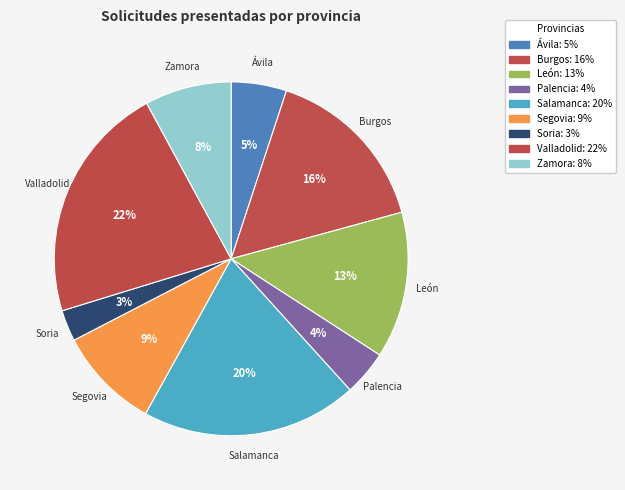

Rank the categories by value from highest to lowest.

Valladolid, Salamanca, Burgos, León, Segovia, Zamora, Ávila, Palencia, Soria